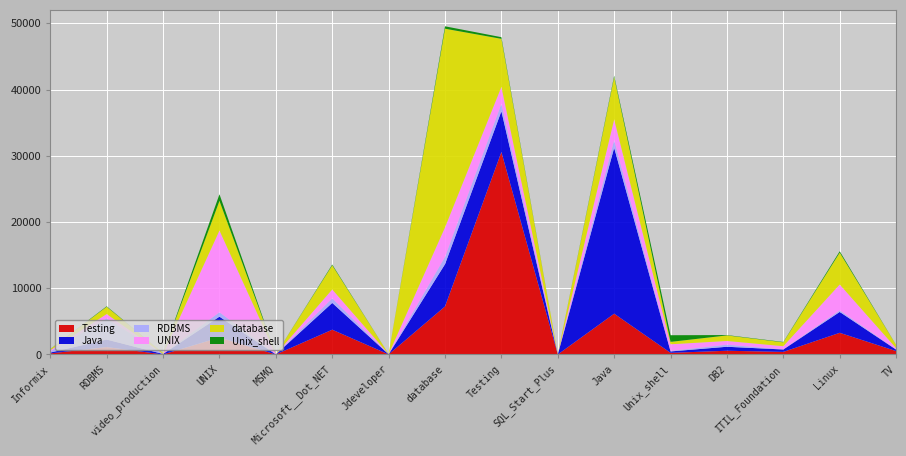

Reading left to right, what are all the values shown in this chart?

Testing: 161	1118	10	2559	4	3741	11	7254	30576	1	6161	247	565	390	3274	514
Java: 128	1137	67	3149	8	4046	22	6380	6161	3	25056	213	601	364	3151	223
RDBMS: 168	3192	0	660	3	683	8	1096	1118	3	1137	75	313	20	232	26
UNIX: 184	660	4	12352	3	1354	9	4469	2559	3	3149	1005	561	479	3914	190
database: 172	1096	135	4469	3	3640	16	29998	7254	3	6380	363	839	584	4806	484
Unix_shell: 18	75	2	1005	0	119	1	363	247	3	213	1005	54	53	210	14